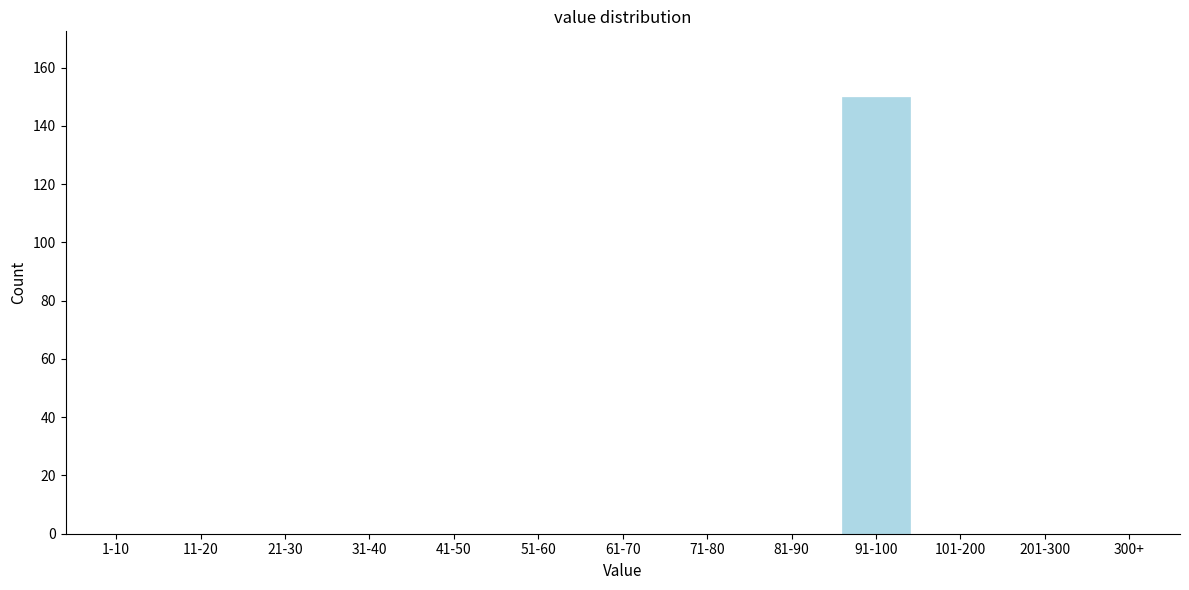

Reading left to right, extract all data points from this chart.

1-10=0	11-20=0	21-30=0	31-40=0	41-50=0	51-60=0	61-70=0	71-80=0	81-90=0	91-100=150	101-200=0	201-300=0	300+=0